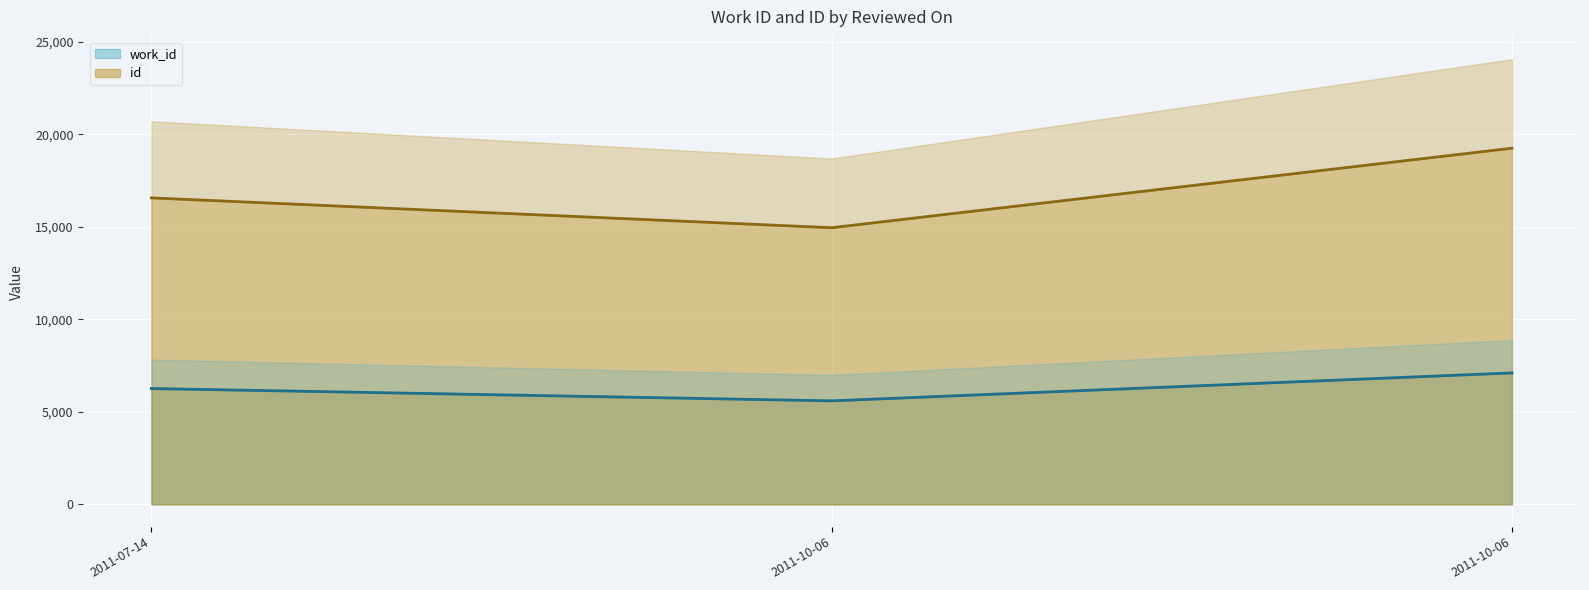

Rank the series by their average value, from lowest to highest.

work_id, id